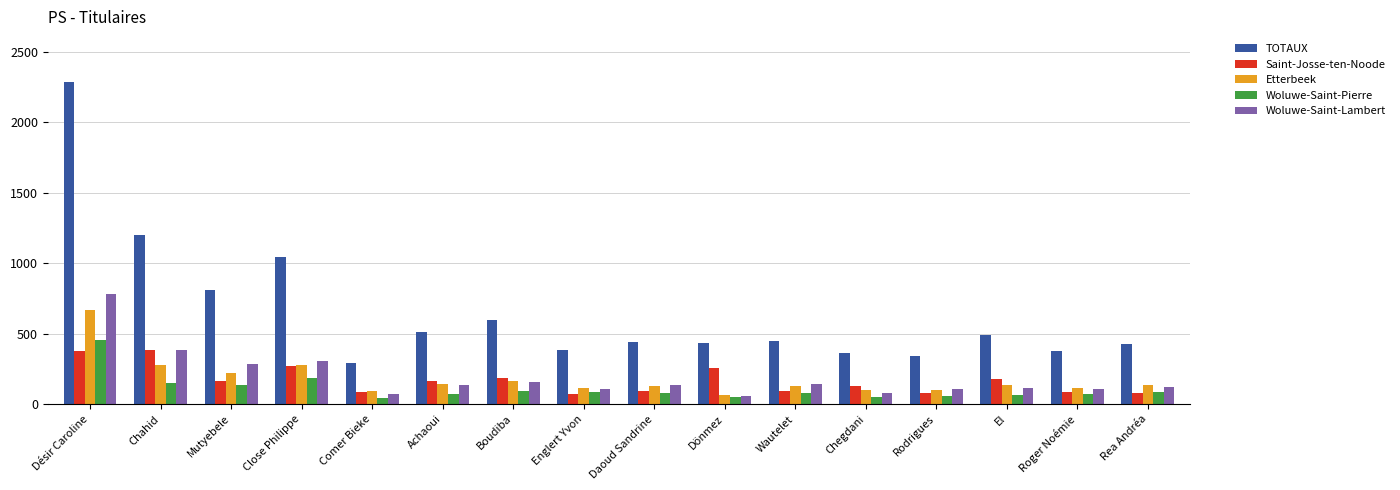

Which series has the largest total across all categories?

TOTAUX